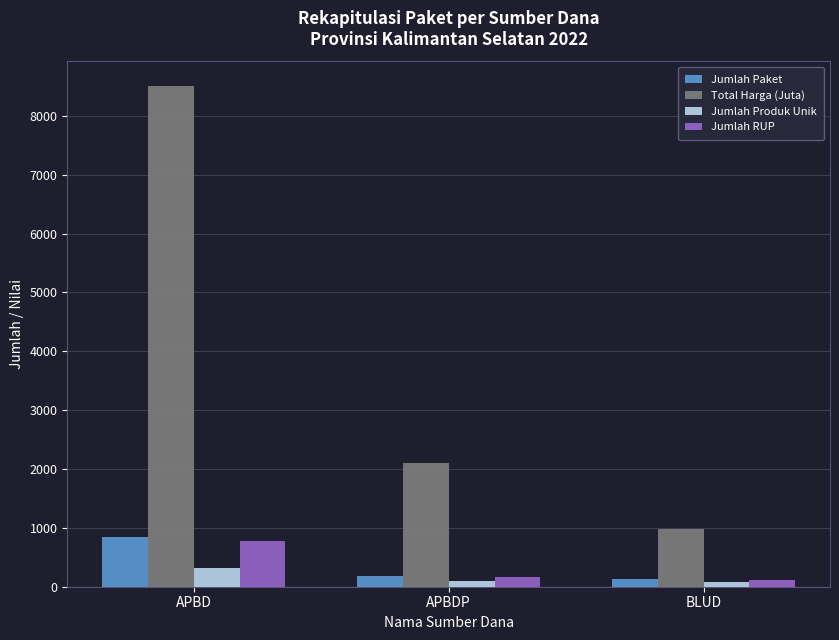

At which category is the sum across all series the highest?

APBD